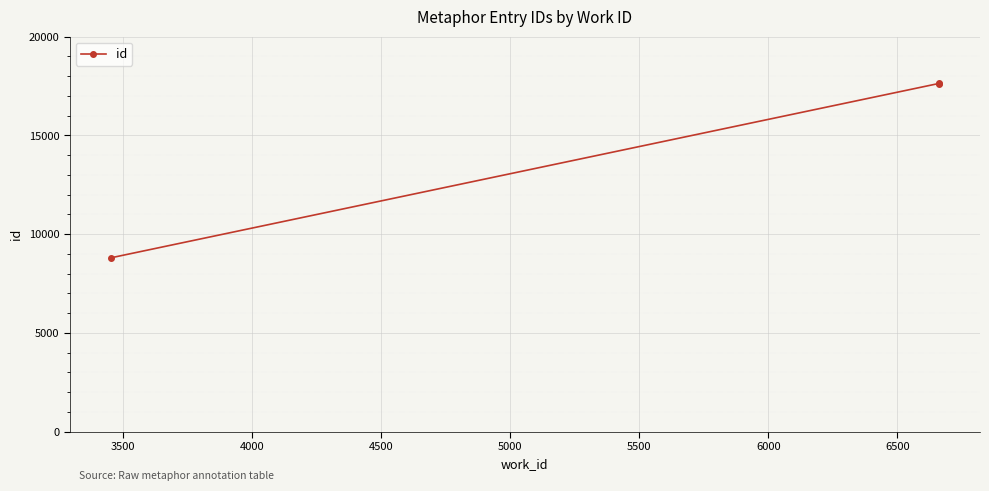

What is the sum of all values?

44066